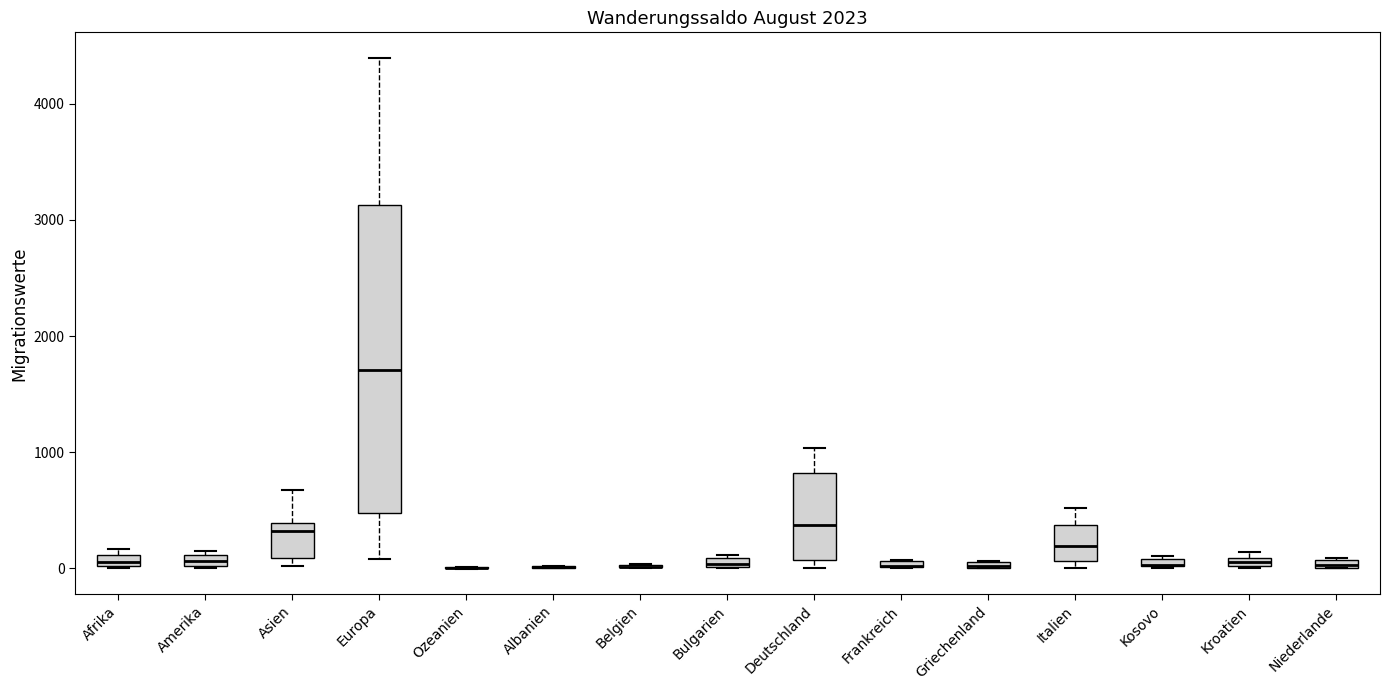

Comparing the boxes themselves (not the whiskers), which one is the tallest?

Europa